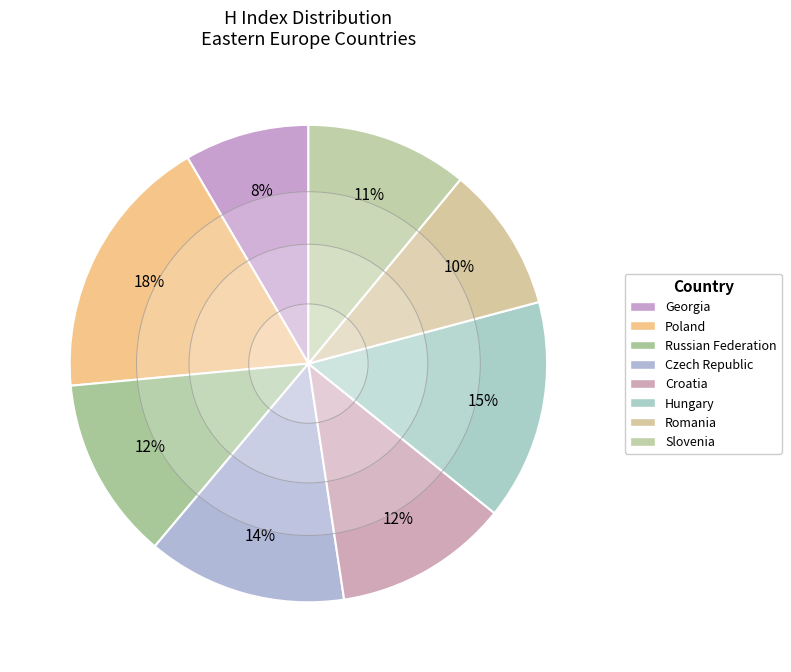

How much of the chart is everything except Czech Republic?

86.5%